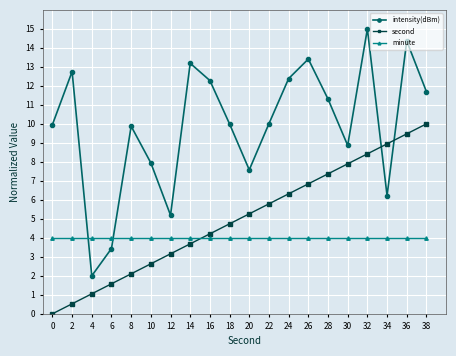

At how many categories does at least one series exceed 6?

17